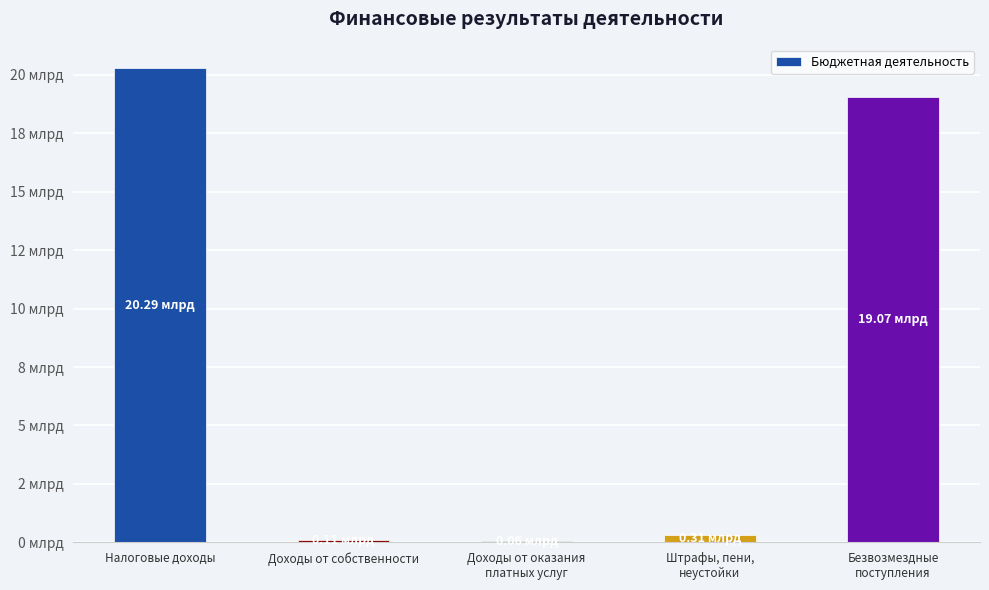

What is the label of the 1st bar from the left?

Налоговые доходы